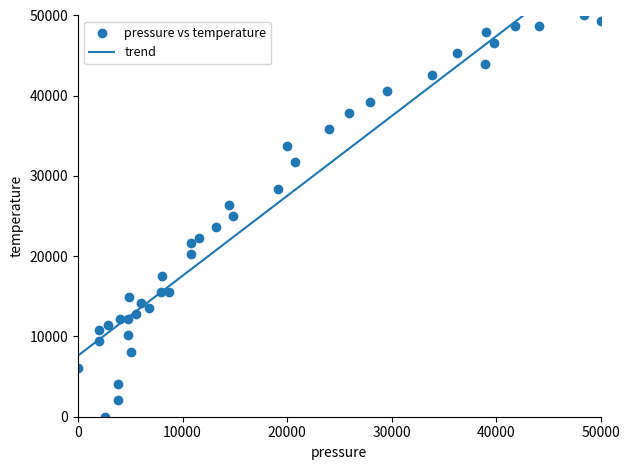

What is the range of Y values (max minus min)?

50000.0